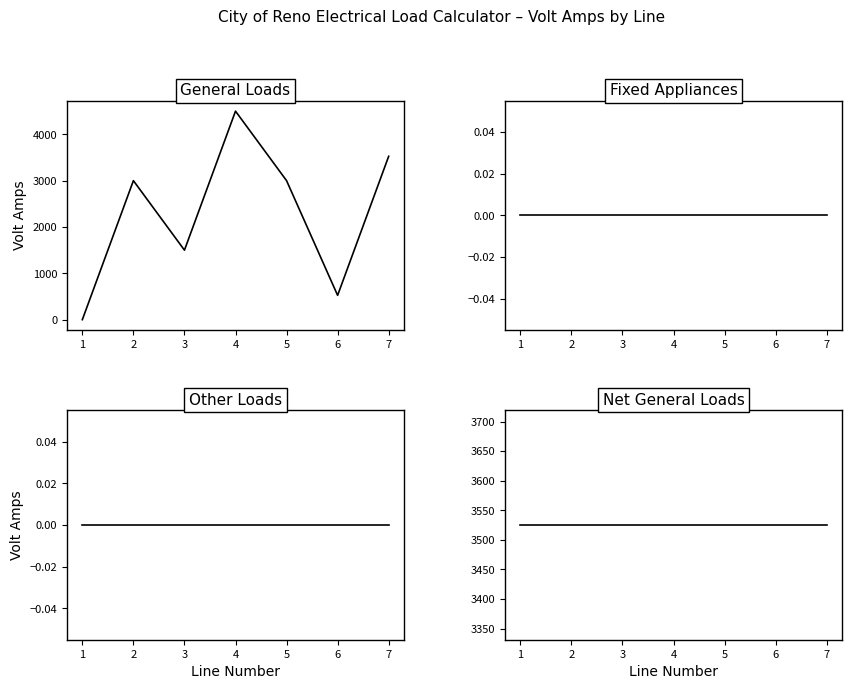

What is the sum of all Net General Loads values?

24675